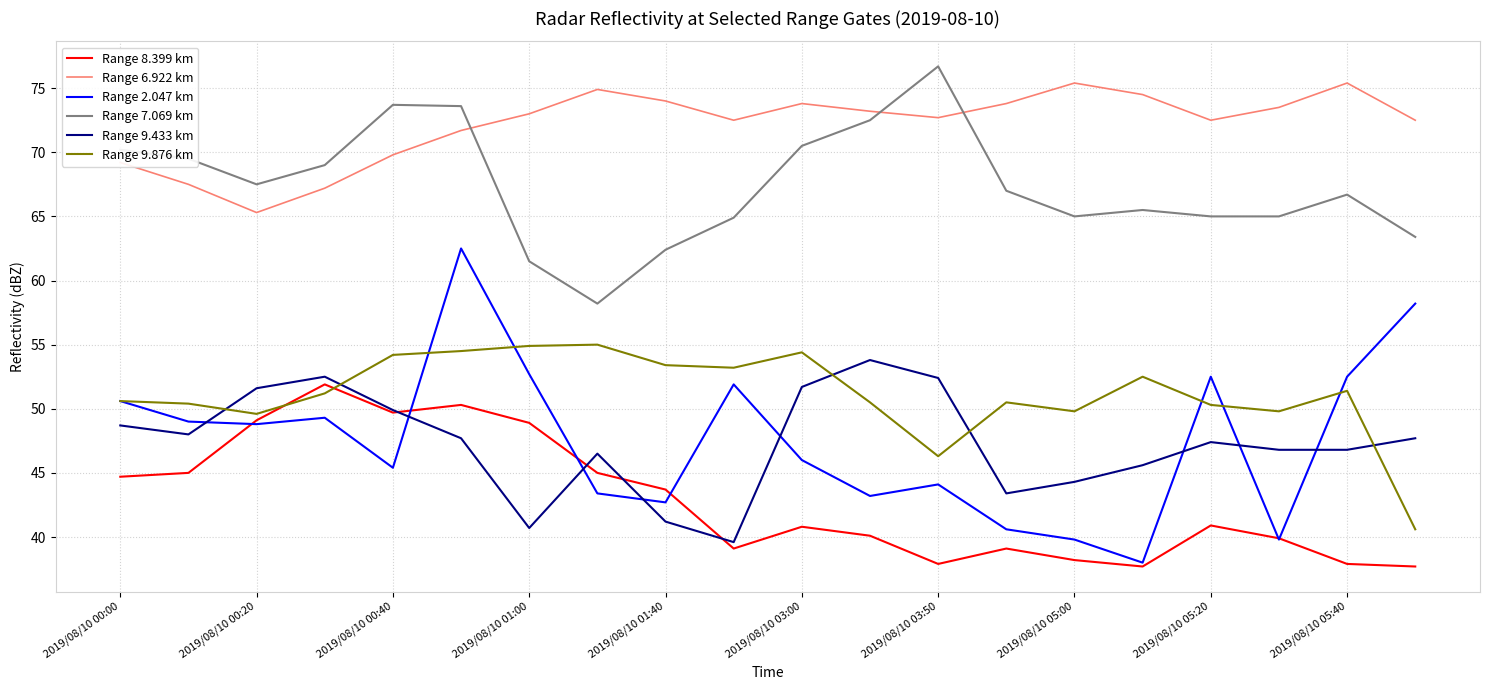

True or false: Range 7.069 km and Range 6.922 km intersect in this chart.

True